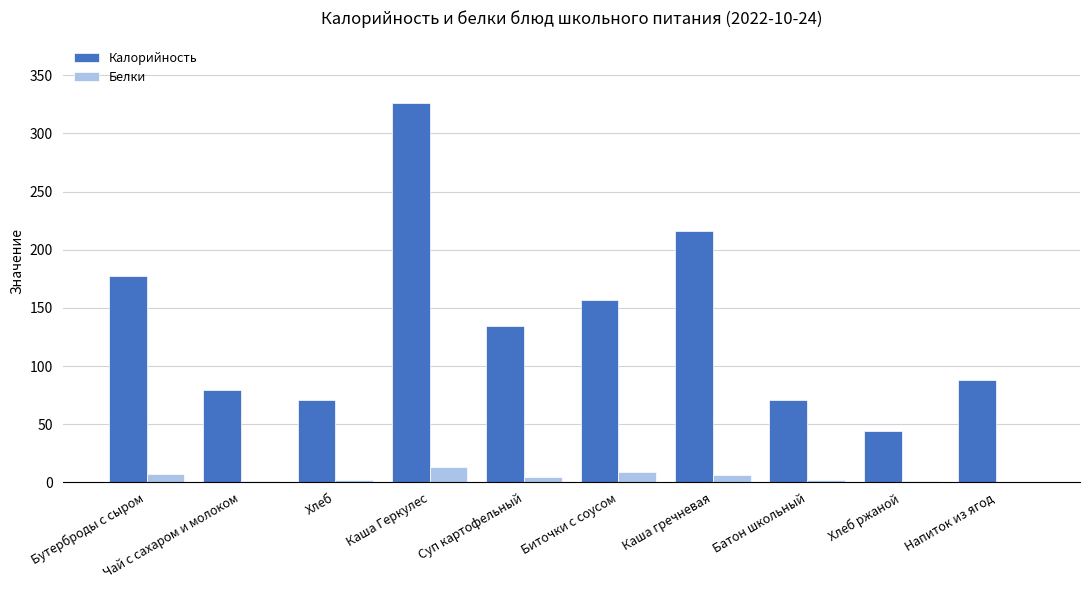

The Белки series shows 2 at Батон школьный. True or false?

True